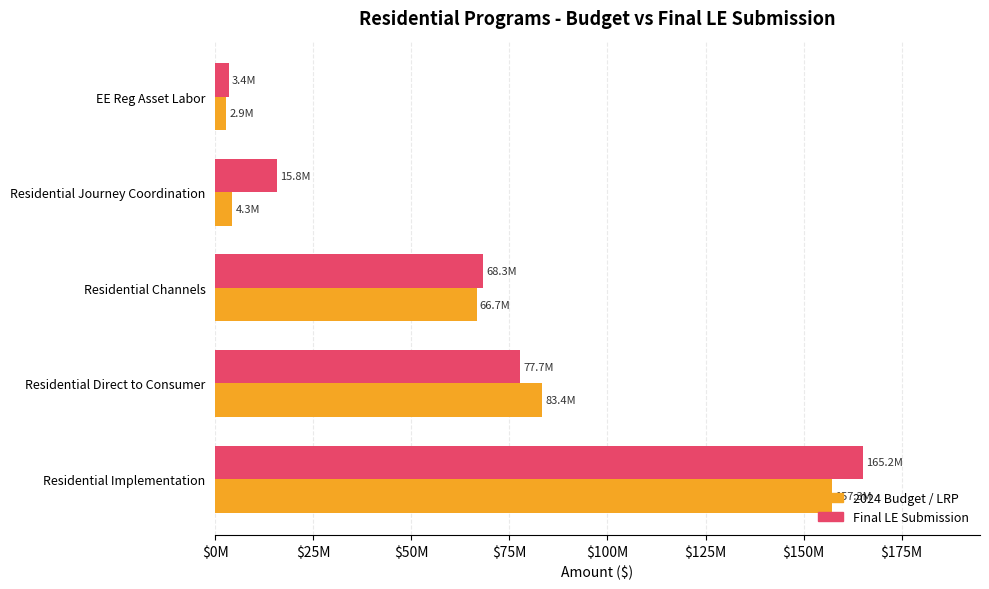

What are all the series names shown in the legend?

2024 Budget / LRP, Final LE Submission